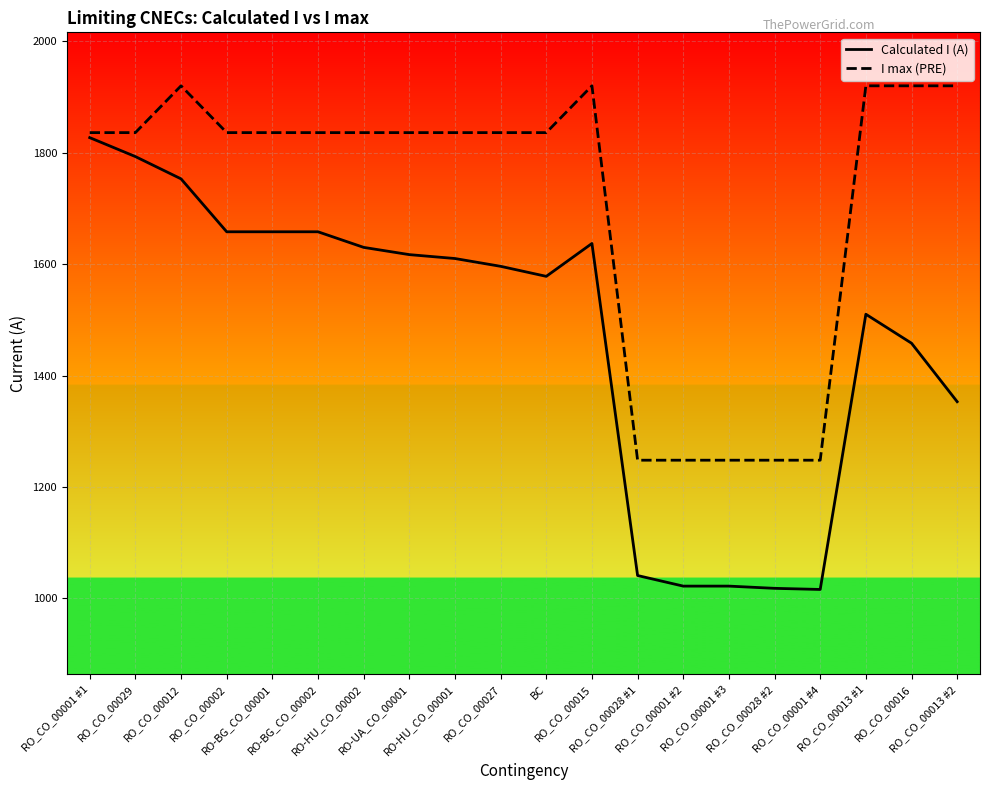

The I max (PRE) series shows 1248 at RO_CO_00001 #2. True or false?

True